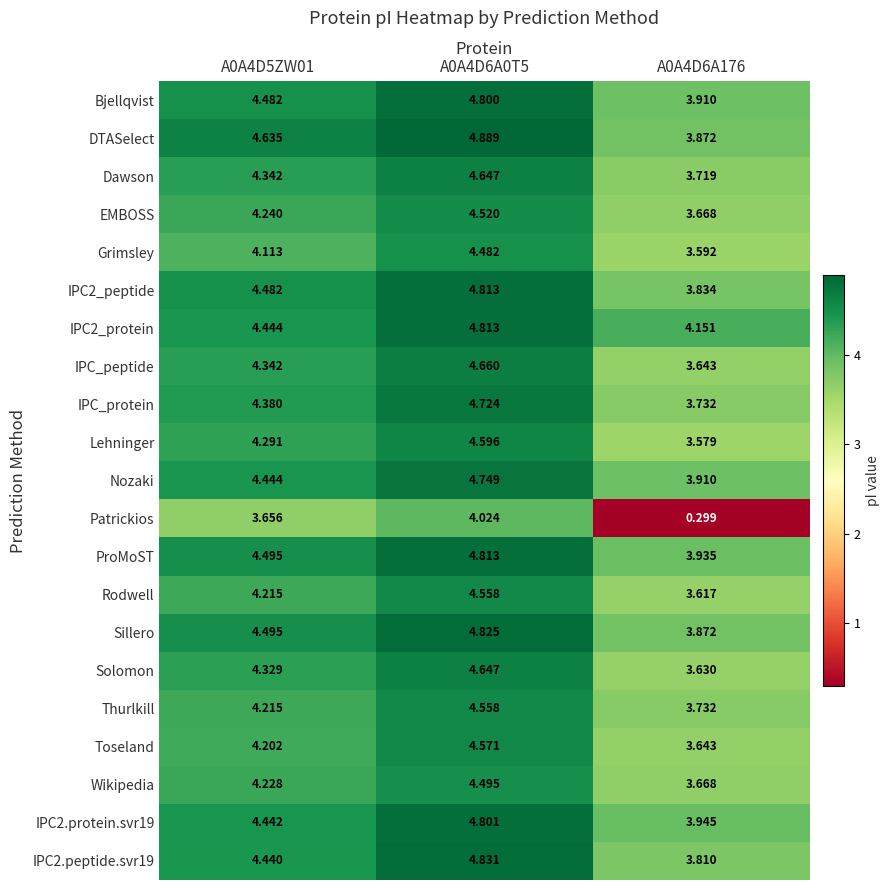

Count the number of categories in the chart.

3